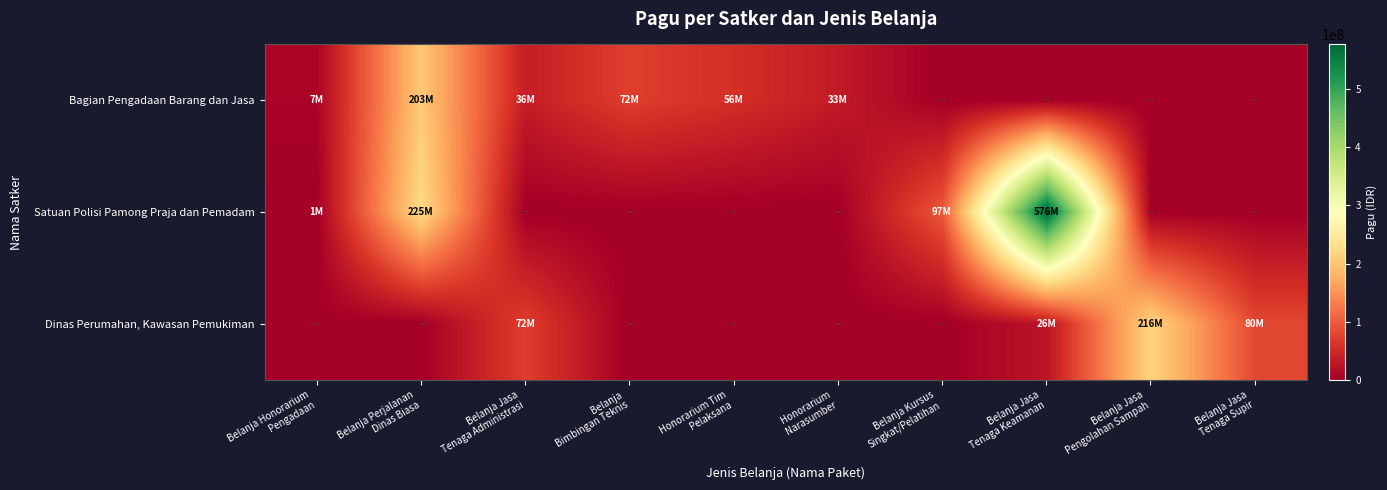

Reading right to left, extract all data points from this chart.

Bagian Pengadaan Barang dan Jasa: Belanja Jasa
Tenaga Supir=0	Belanja Jasa
Pengolahan Sampah=0	Belanja Jasa
Tenaga Keamanan=0	Belanja Kursus
Singkat/Pelatihan=0	Honorarium
Narasumber=33300000	Honorarium Tim
Pelaksana=56000000	Belanja
Bimbingan Teknis=72000000	Belanja Jasa
Tenaga Administrasi=36000000	Belanja Perjalanan
Dinas Biasa=202937000	Belanja Honorarium
Pengadaan=6800000
Satuan Polisi Pamong Praja dan Pemadam: Belanja Jasa
Tenaga Supir=0	Belanja Jasa
Pengolahan Sampah=0	Belanja Jasa
Tenaga Keamanan=576000000	Belanja Kursus
Singkat/Pelatihan=96545000	Honorarium
Narasumber=0	Honorarium Tim
Pelaksana=0	Belanja
Bimbingan Teknis=0	Belanja Jasa
Tenaga Administrasi=0	Belanja Perjalanan
Dinas Biasa=225321000	Belanja Honorarium
Pengadaan=680000
Dinas Perumahan, Kawasan Pemukiman: Belanja Jasa
Tenaga Supir=80400000	Belanja Jasa
Pengolahan Sampah=216000000	Belanja Jasa
Tenaga Keamanan=26400000	Belanja Kursus
Singkat/Pelatihan=0	Honorarium
Narasumber=0	Honorarium Tim
Pelaksana=0	Belanja
Bimbingan Teknis=0	Belanja Jasa
Tenaga Administrasi=72000000	Belanja Perjalanan
Dinas Biasa=0	Belanja Honorarium
Pengadaan=0